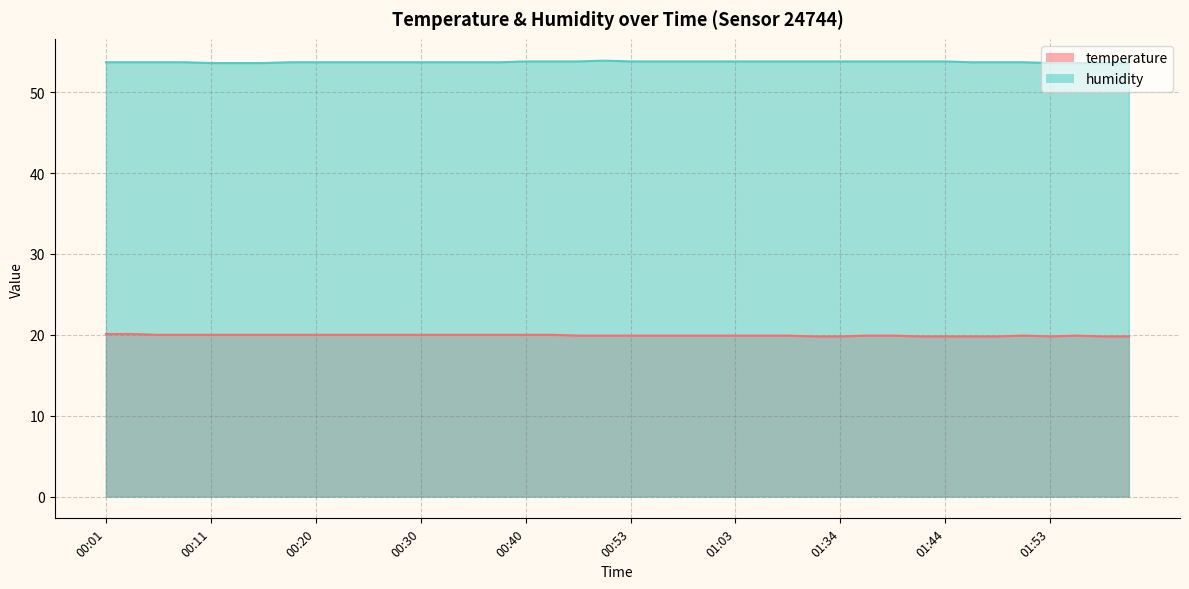

The value of humidity at 00:38 is 13.7. True or false?

False